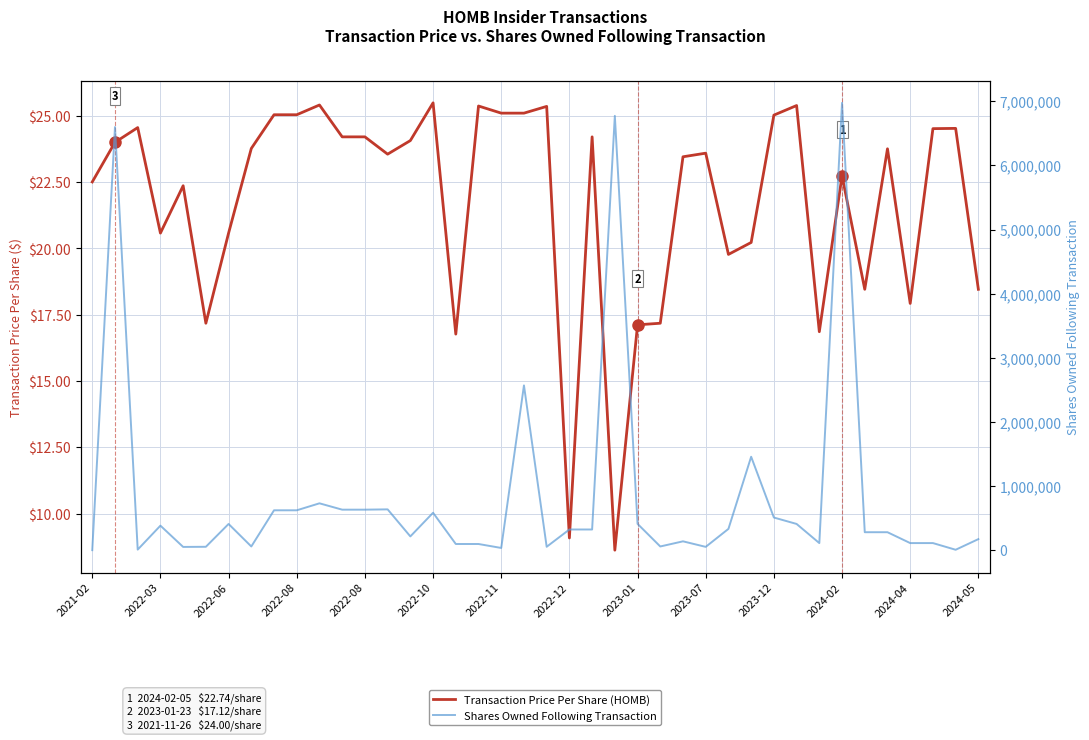

The Shares Owned Following Transaction series shows 111736.0 at 2024-04. True or false?

True